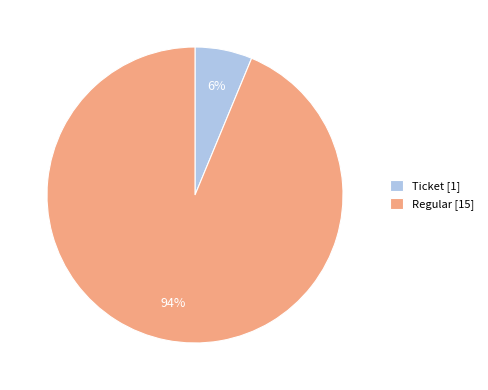

Rank the categories by value from highest to lowest.

Regular [15], Ticket [1]